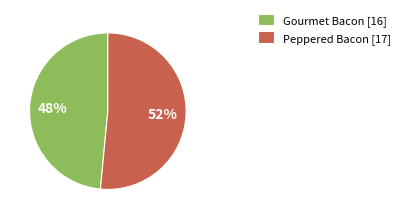

Rank the categories by value from lowest to highest.

Gourmet Bacon [16], Peppered Bacon [17]